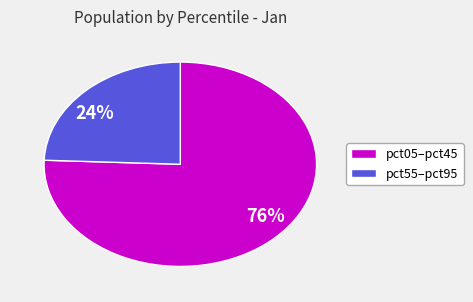

Count the number of slices in the pie.

2